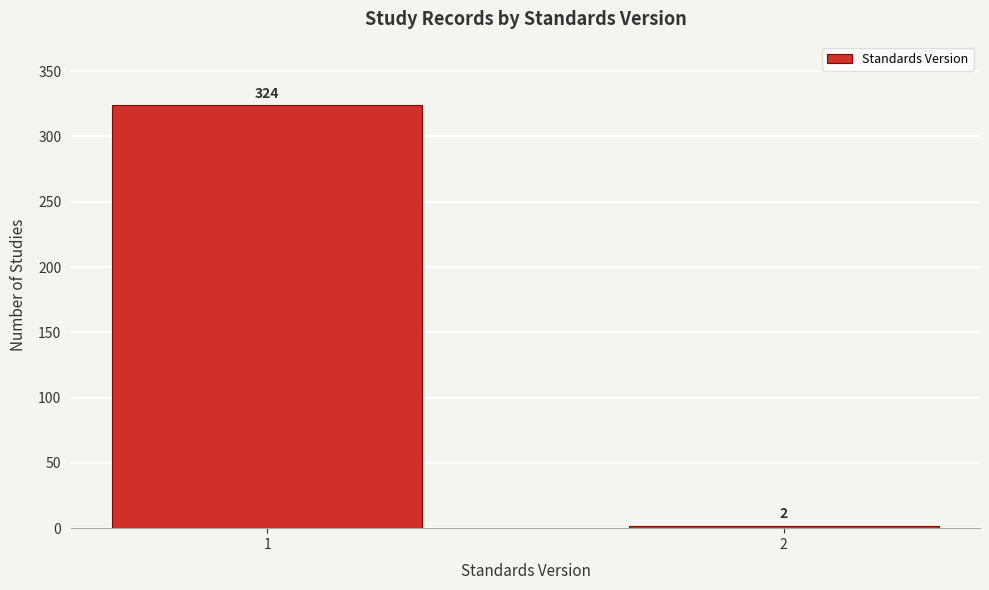

Reading left to right, transcribe all the data shown in this chart.

1=324	2=2